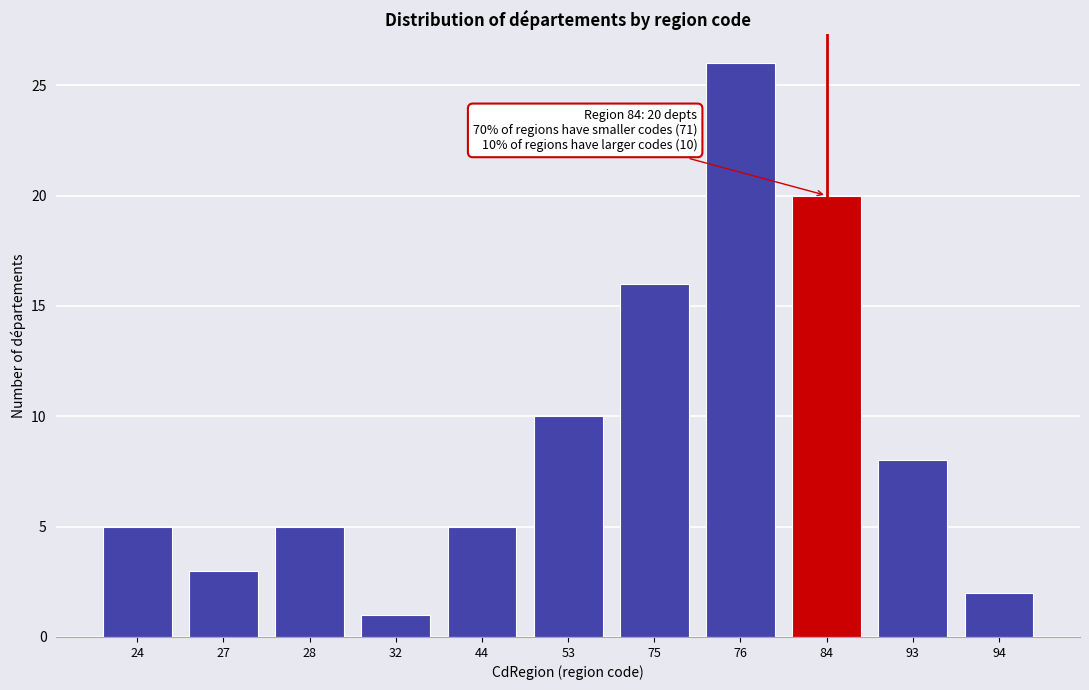

Reading left to right, what are all the values shown in this chart?

24=5	27=3	28=5	32=1	44=5	53=10	75=16	76=26	84=20	93=8	94=2